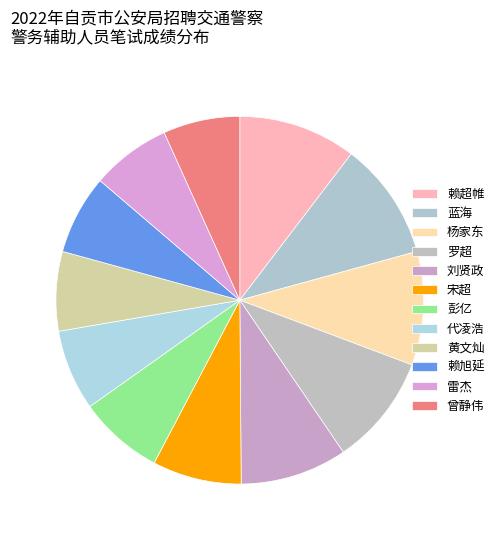

The 宋超 slice represents 8% of the pie. True or false?

True